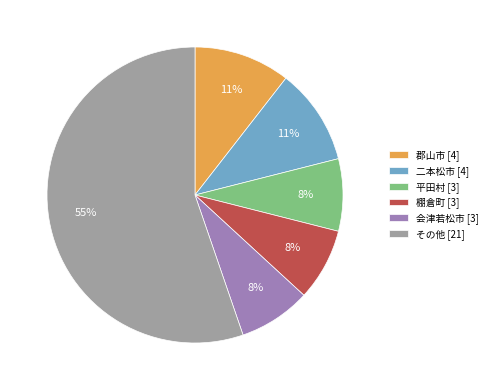

Is there any slice that represents more than half of the pie?

Yes